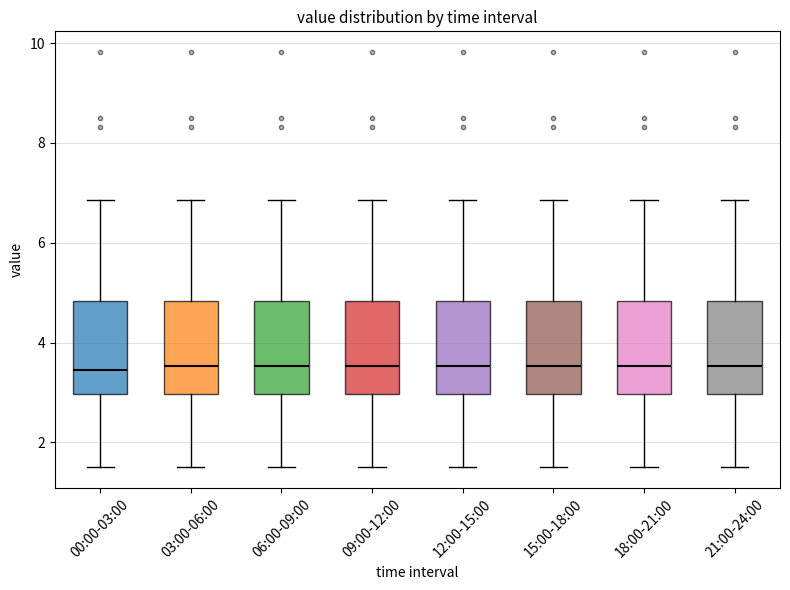

Where is the upper edge of the box for 21:00-24:00 on the y-axis? The values are not printed on the chart, so give them approximately, as read against the axis.

4.8